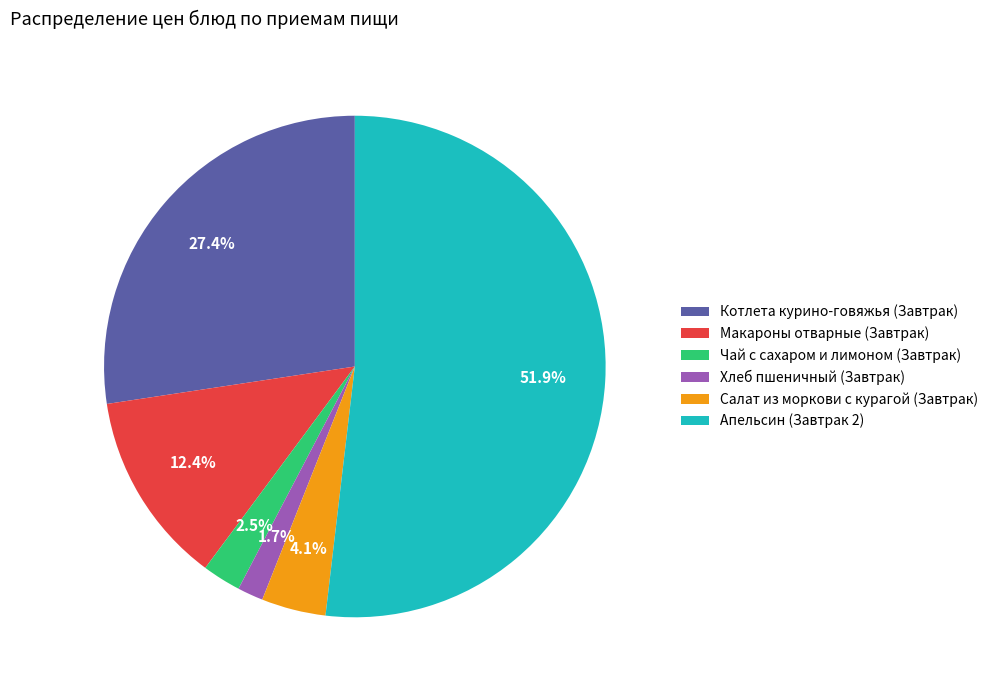

What percentage is the Салат из моркови с курагой (Завтрак) slice, to the nearest percent?

4%